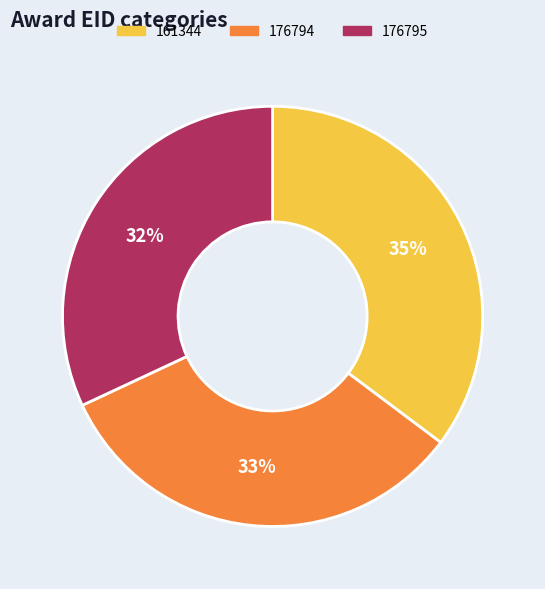

True or false: 176794 accounts for 42% of the total.

False